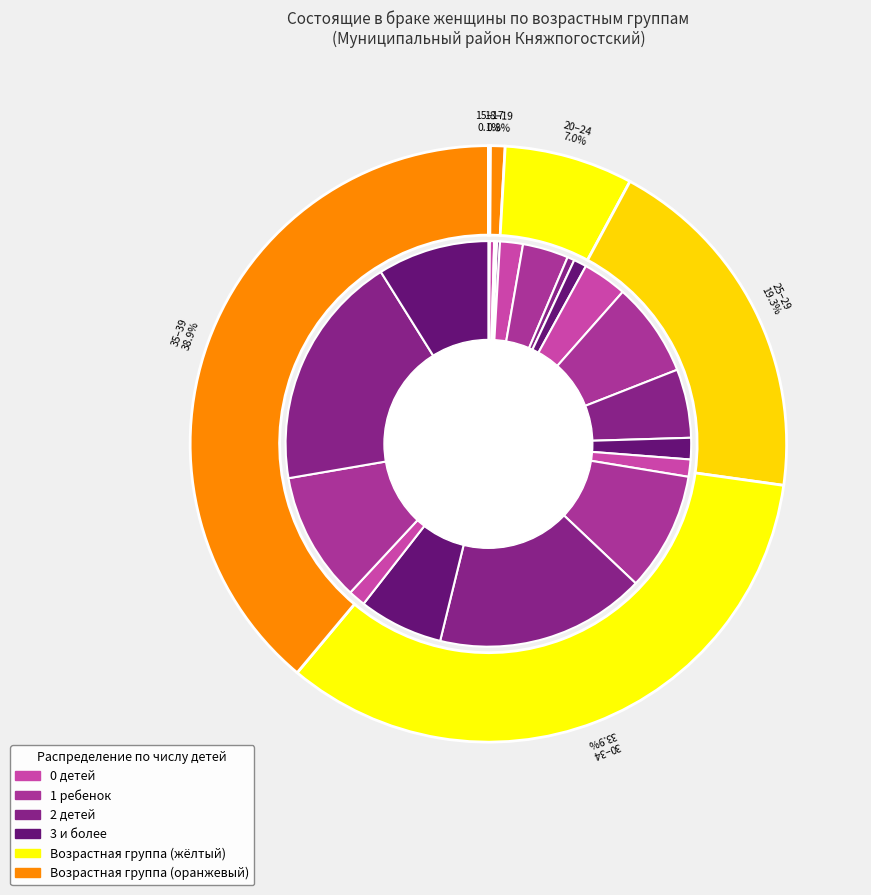

Does 45-49 account for over 50% of the chart?

No